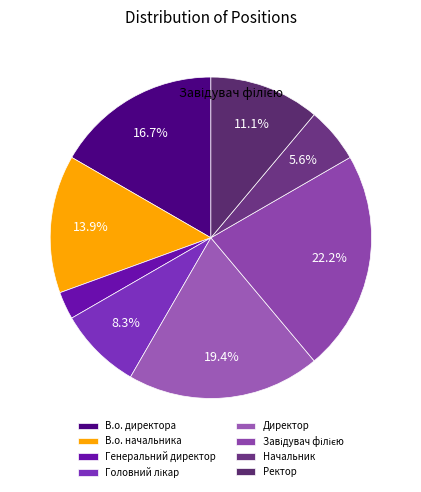

Count the number of slices in the pie.

8